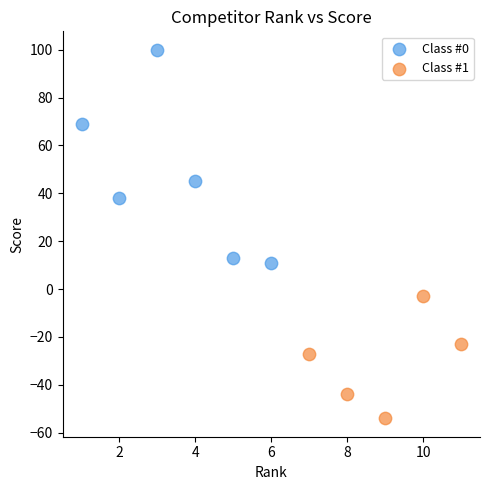

Which series reaches the minimum Y coordinate?

Class #1